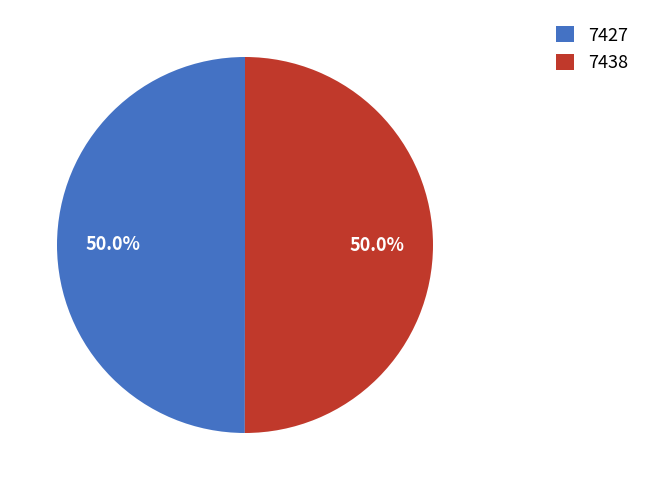

Count the number of slices in the pie.

2